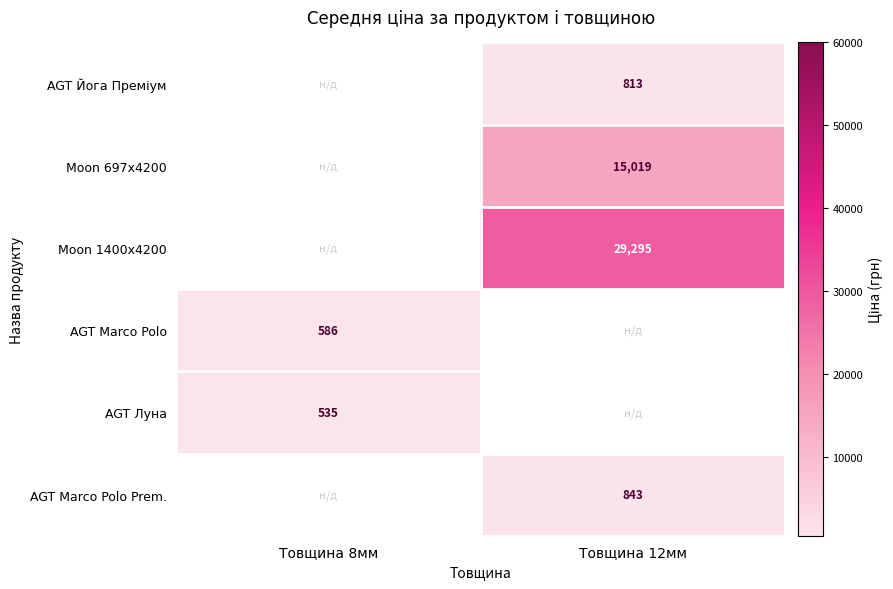

Which label corresponds to the smallest value in the chart?

Товщина 8мм